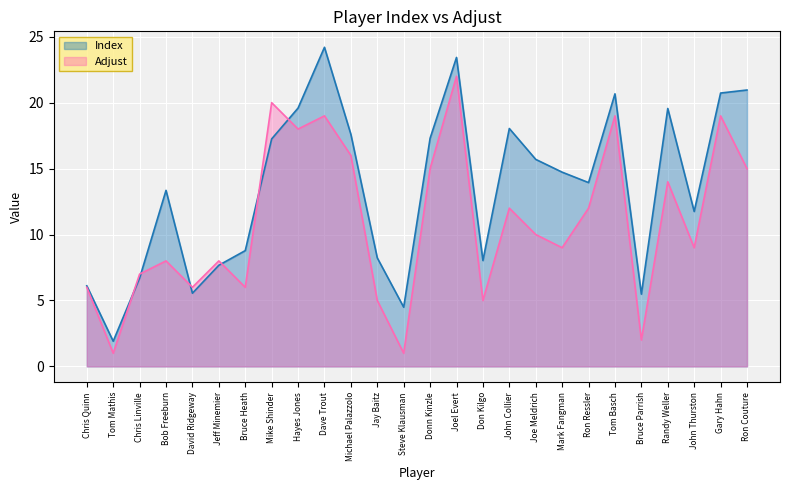

What is the value of the Index point at the 11th from the left?

17.6